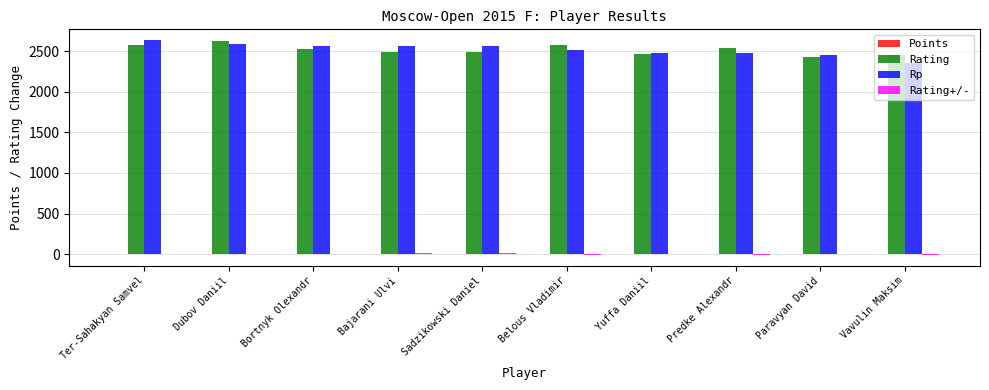

What is the highest value of the Rp series?

2639.0